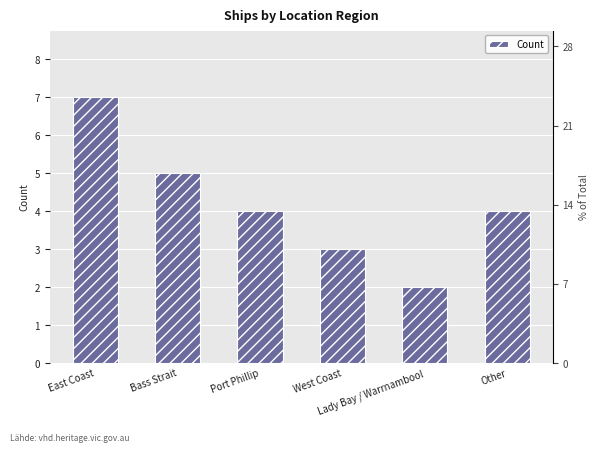

What is the difference between the second highest and second lowest values?

2